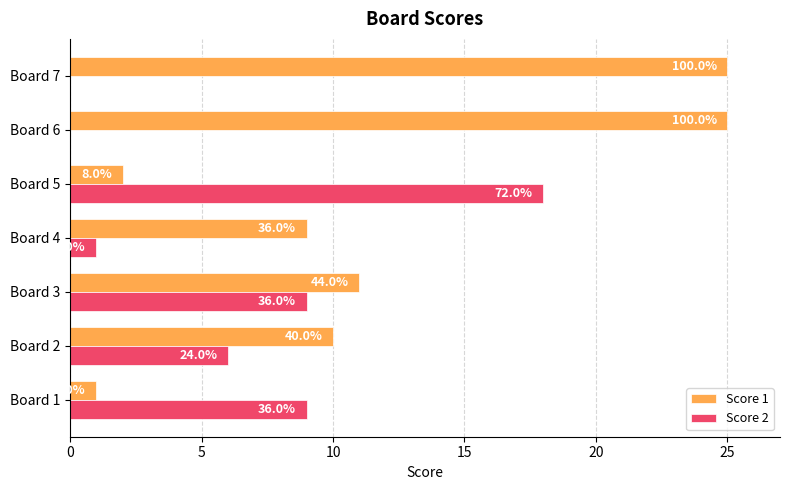

What are all the series names shown in the legend?

Score 1, Score 2